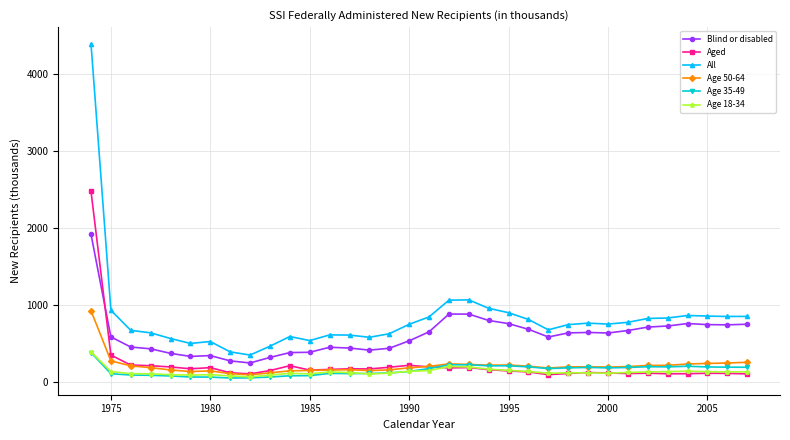

Which series has the largest range (max minus min)?

All